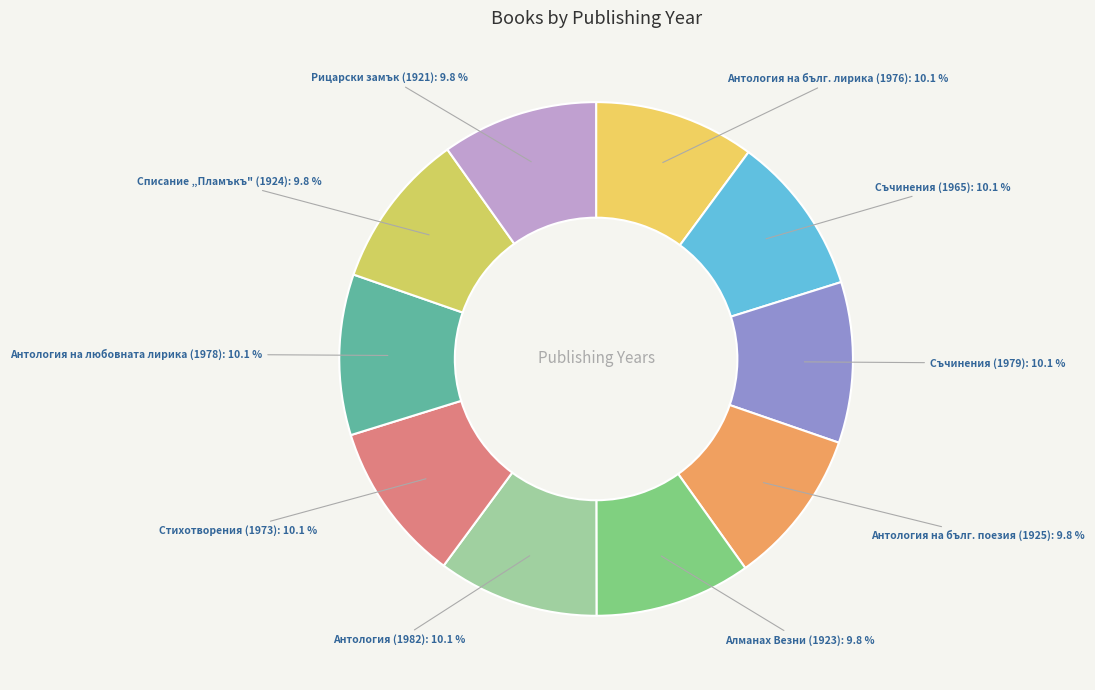

Is there a majority slice in this chart?

No